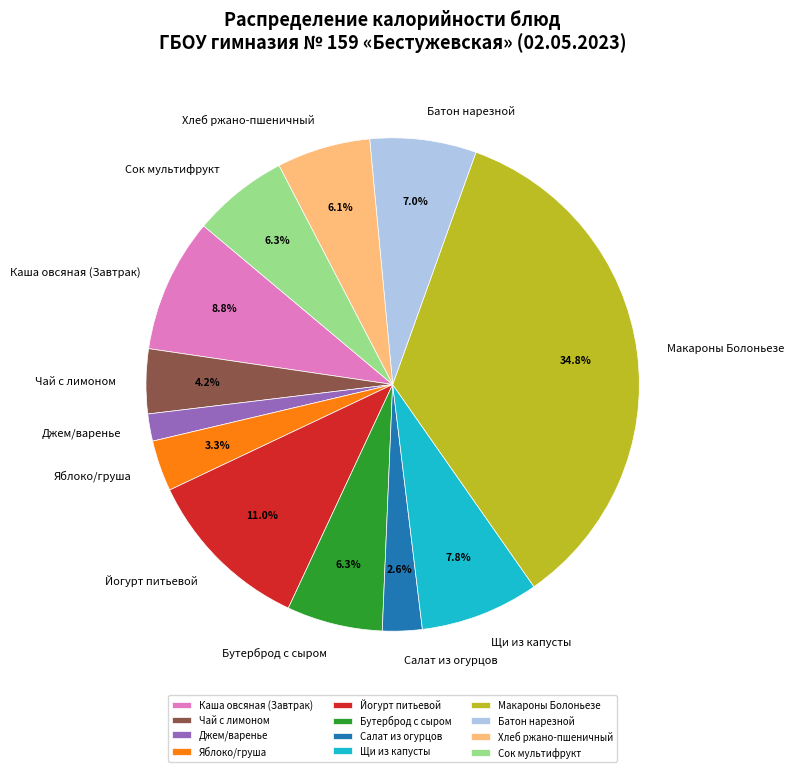

To the nearest percent, what portion does Сок мультифрукт represent?

6%